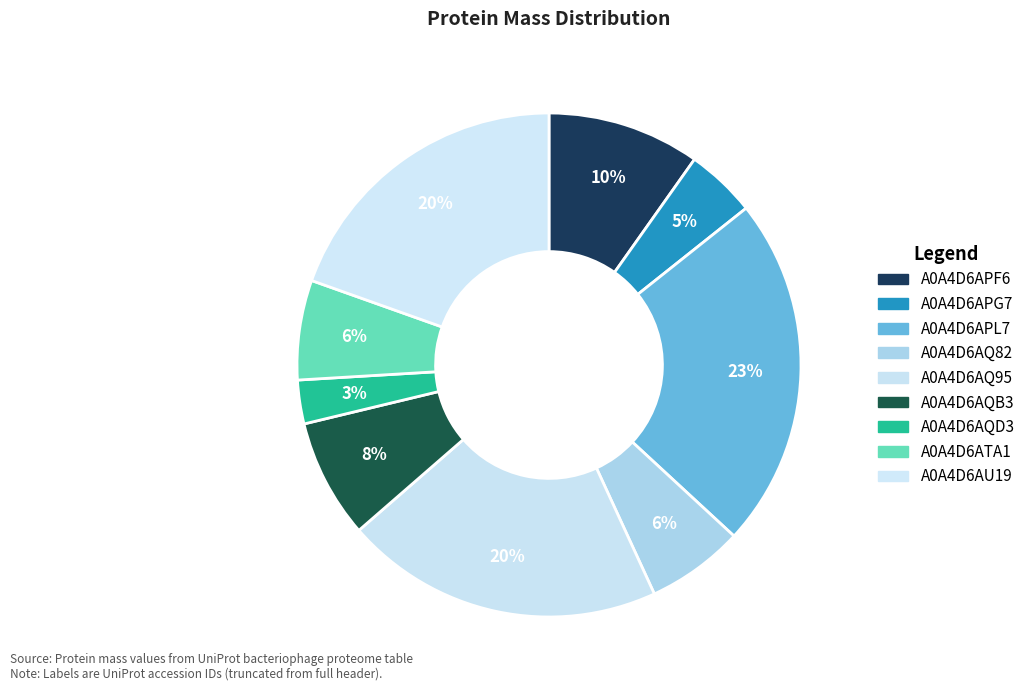

To the nearest percent, what is the difference between the A0A4D6AQD3 and A0A4D6APF6 slice percentages?

7%